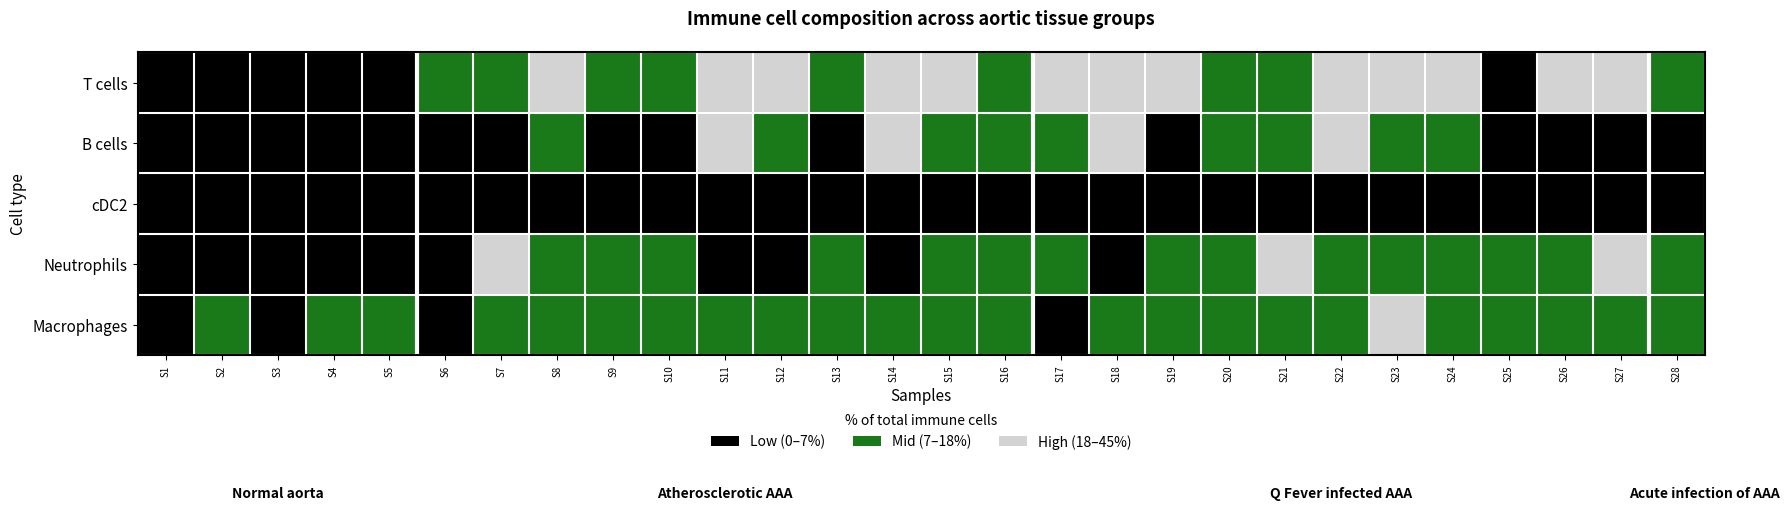

Which has a higher value, S11 or S26?

S11